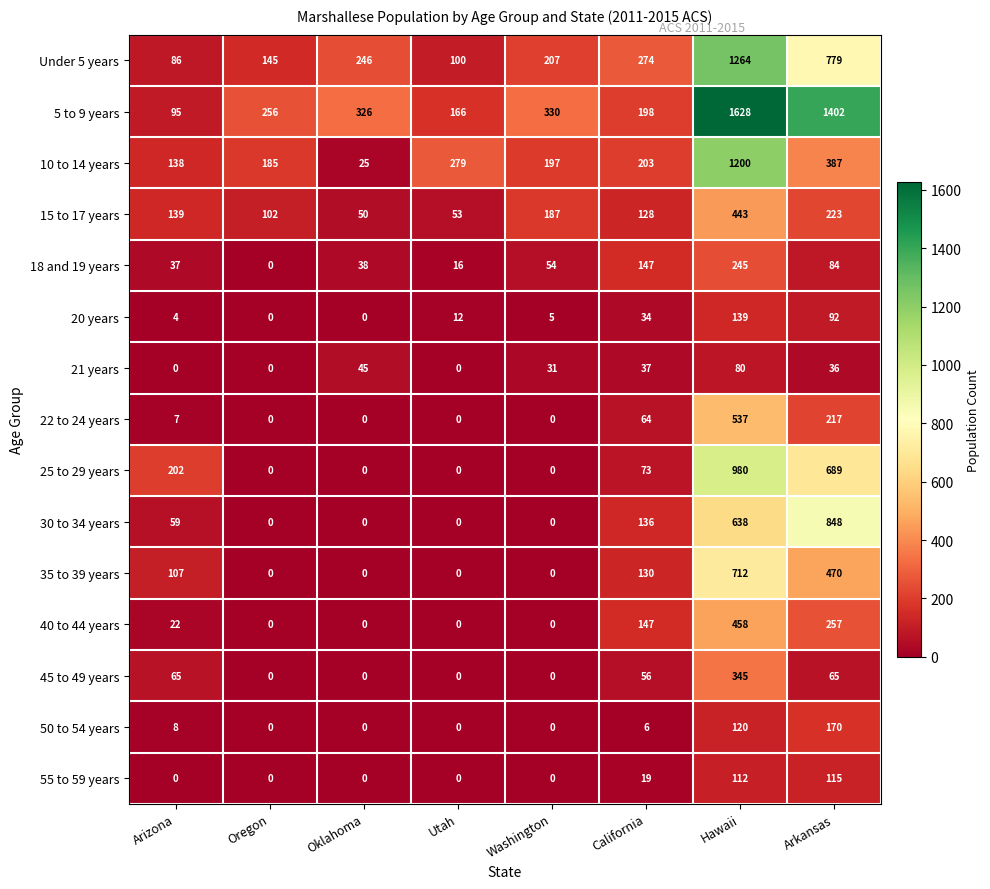

What is the approximate value of 25 to 29 years at California?

73